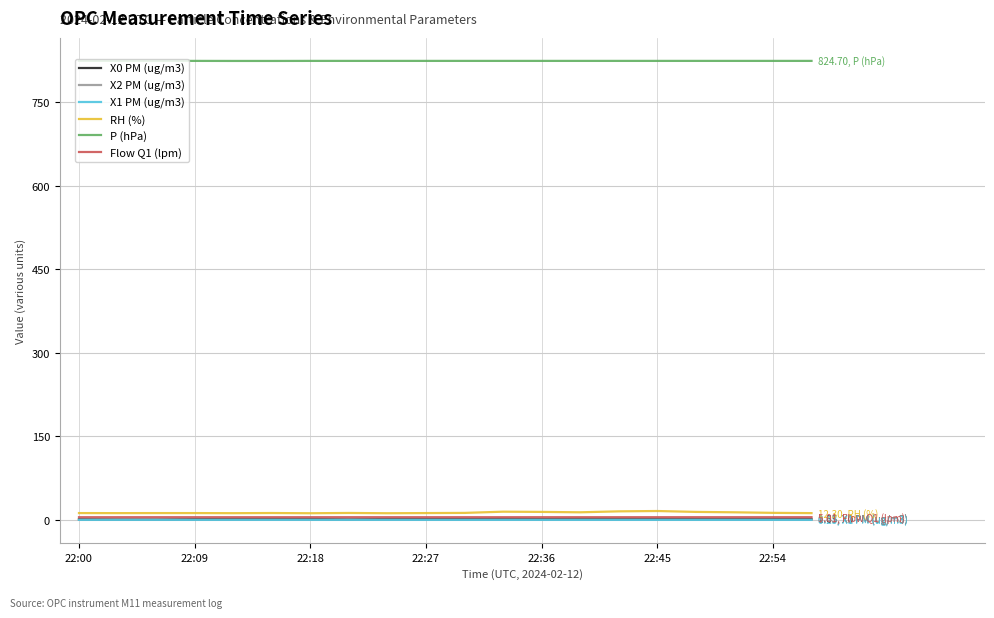

How many Flow Q1 (lpm) values are between 4 and 5?

12